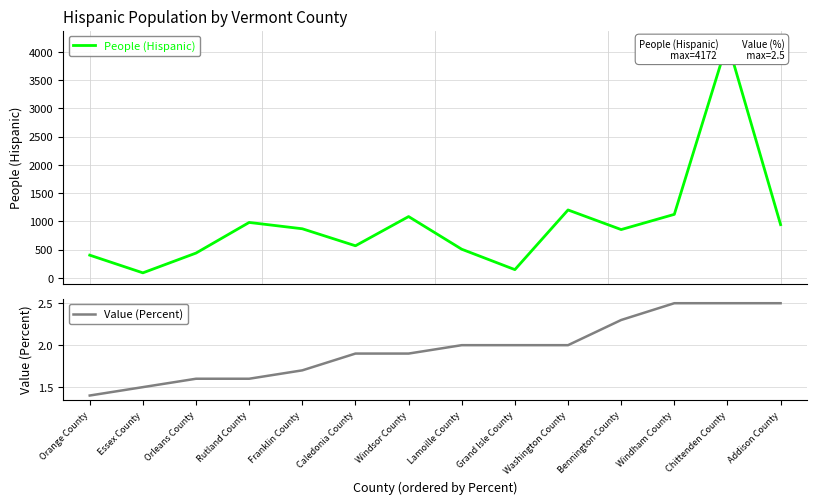

True or false: Value (Percent) and People (Hispanic) cross at least once.

False